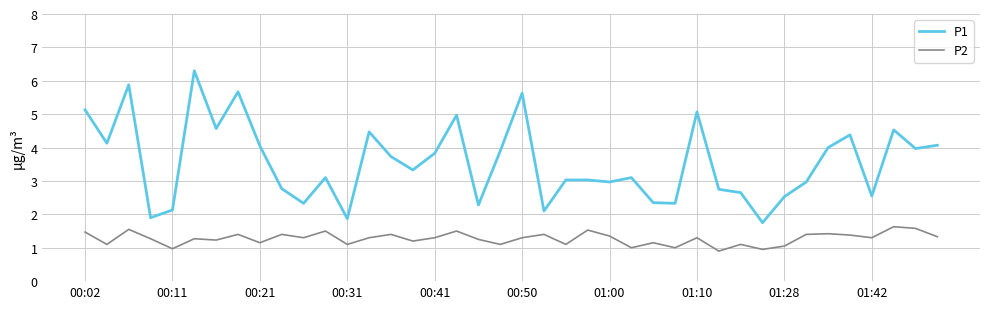

What is the smallest value displayed?

0.9